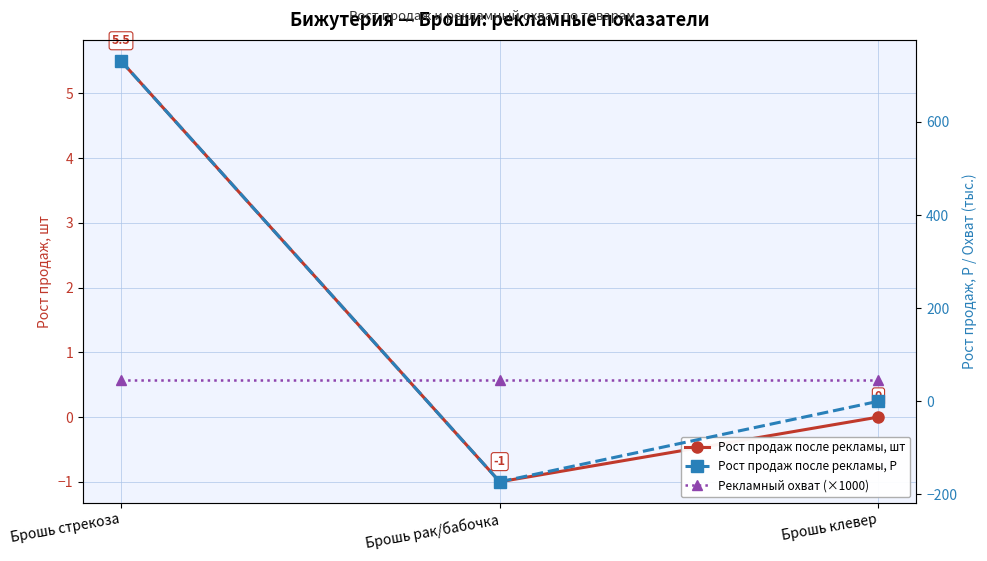

At which category does the chart reach its minimum across all series?

Брошь рак/бабочка